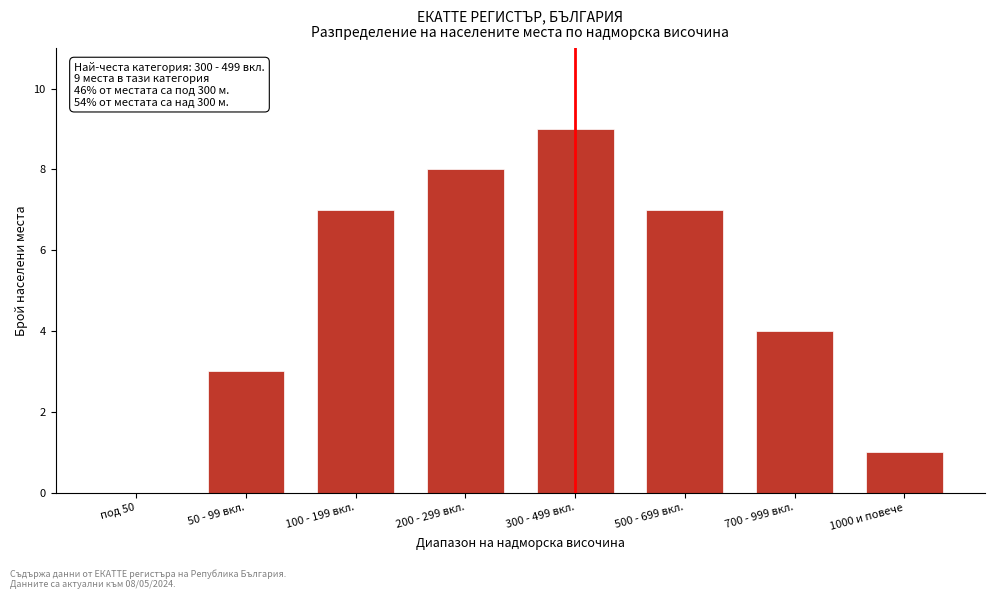

Reading left to right, extract all data points from this chart.

под 50=0	50 - 99 вкл.=3	100 - 199 вкл.=7	200 - 299 вкл.=8	300 - 499 вкл.=9	500 - 699 вкл.=7	700 - 999 вкл.=4	1000 и повече=1